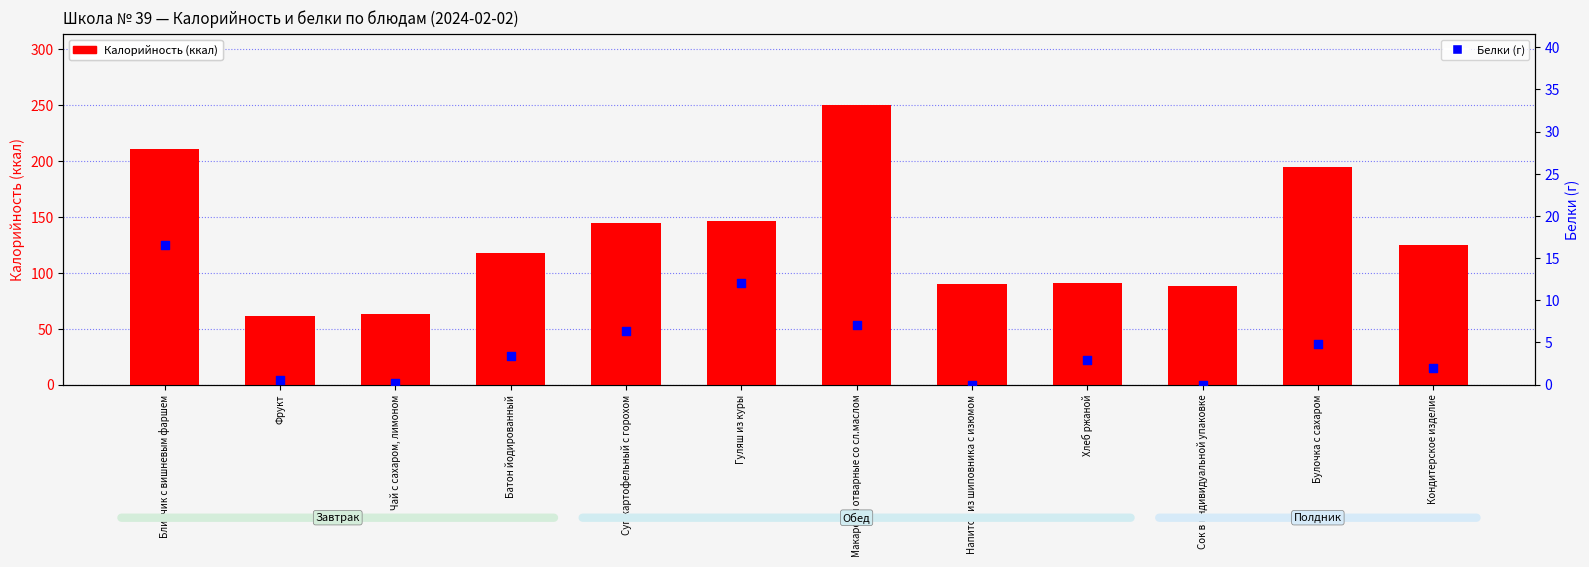

At which category is the sum across all series the highest?

Макароны отварные со сл.маслом